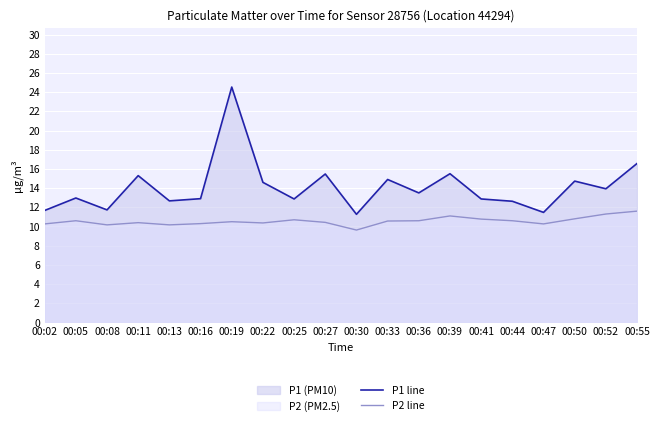

What is the difference between the maximum and second lowest values in the P2 line series?

1.4